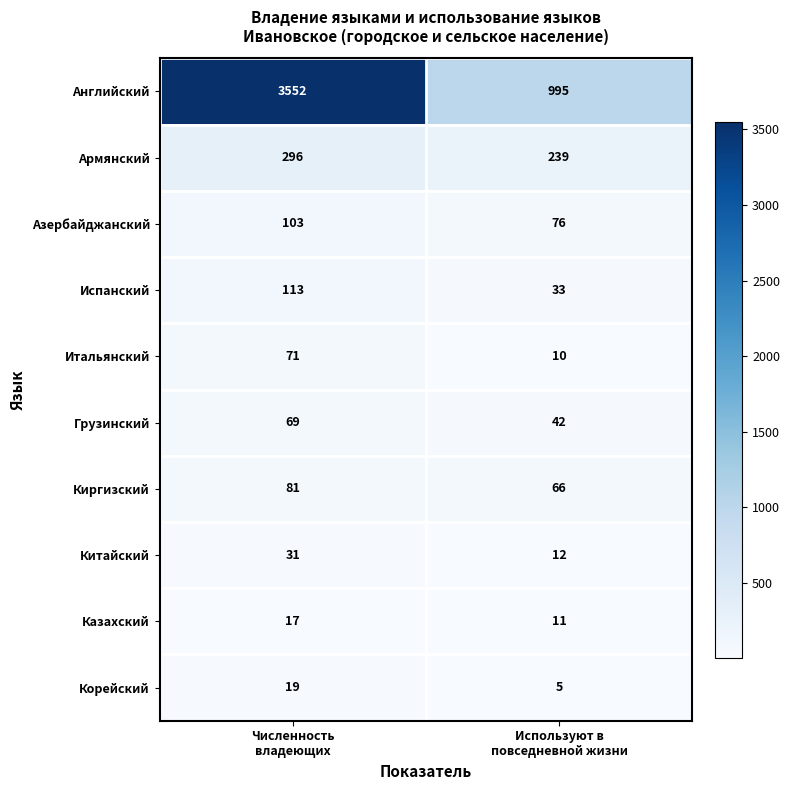

What is the minimum value for Английский?

995